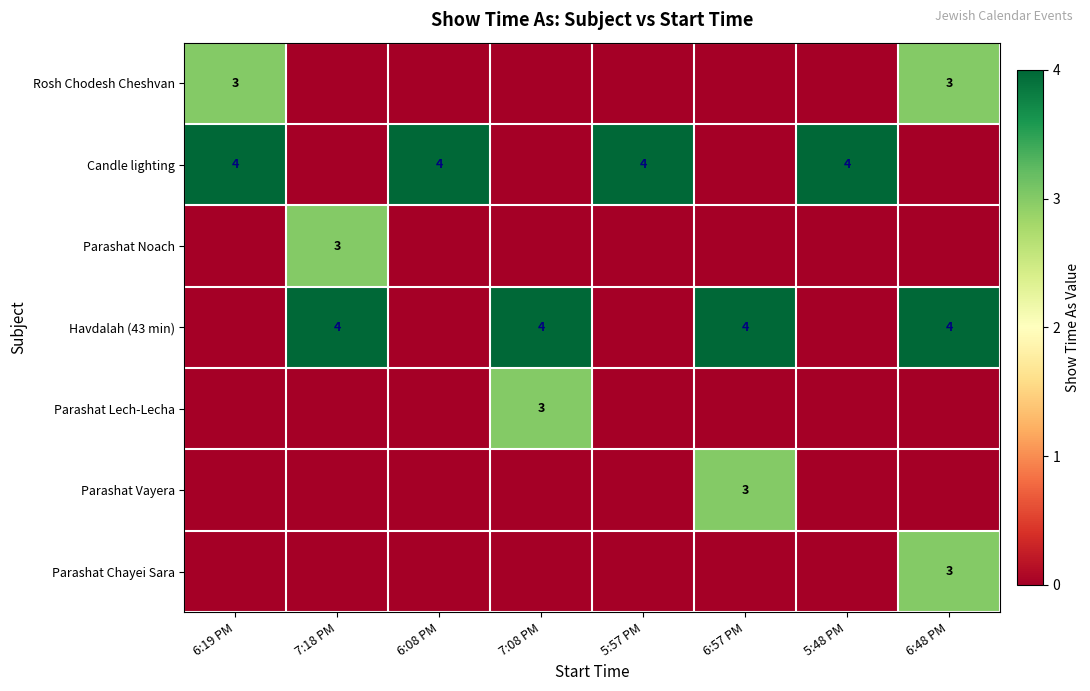

The Rosh Chodesh Cheshvan series shows 3 at 6:19 PM. True or false?

True